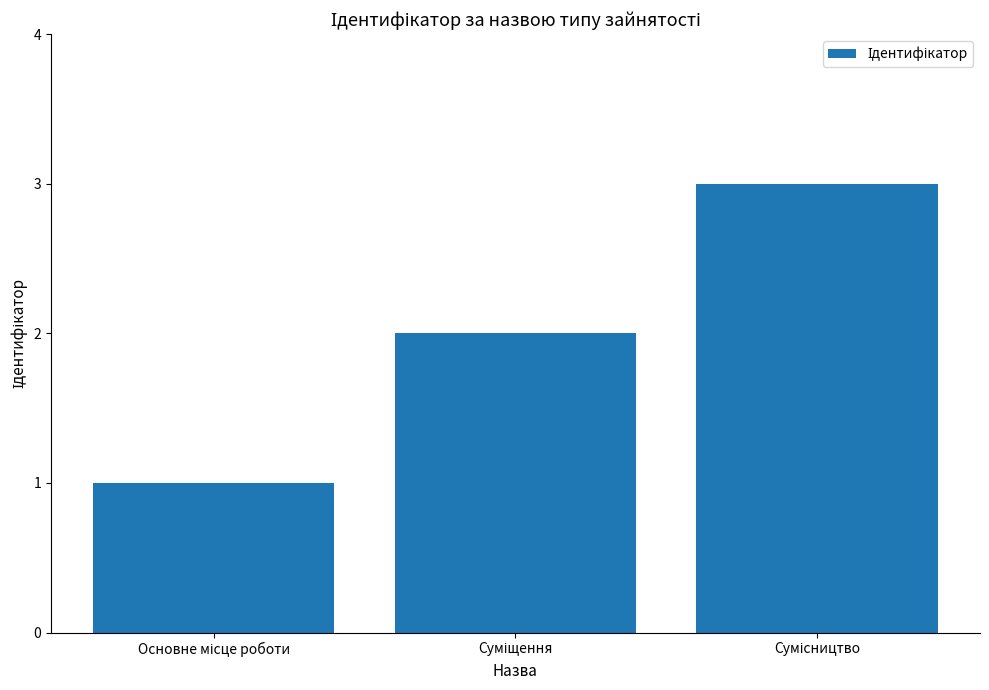

What is the sum of all values?

6